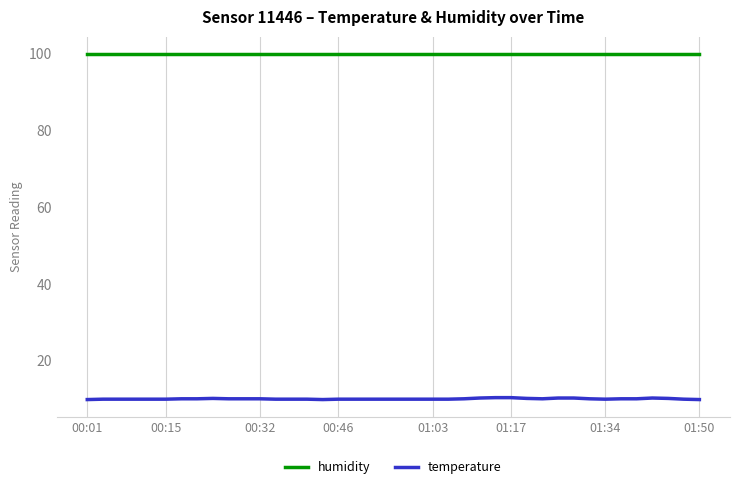

What is the maximum value for humidity?

99.9